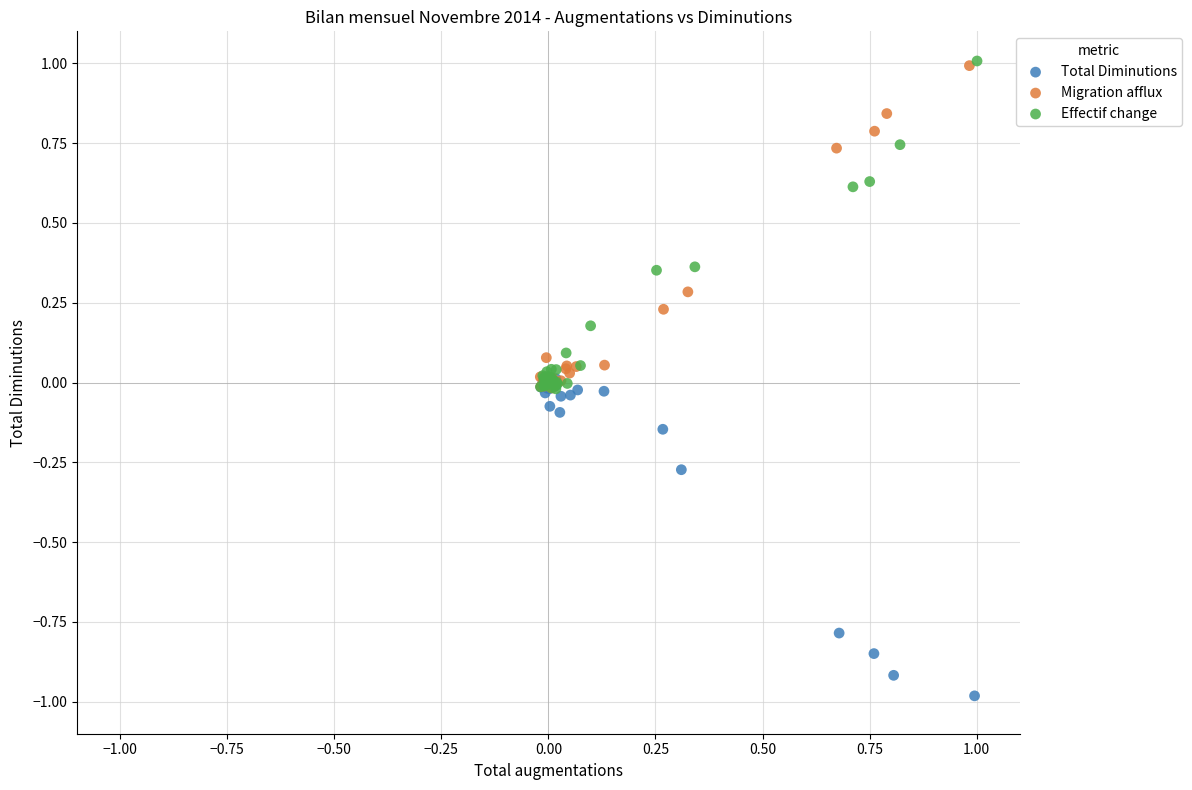

Which series has the widest spread of Y values?

Effectif change